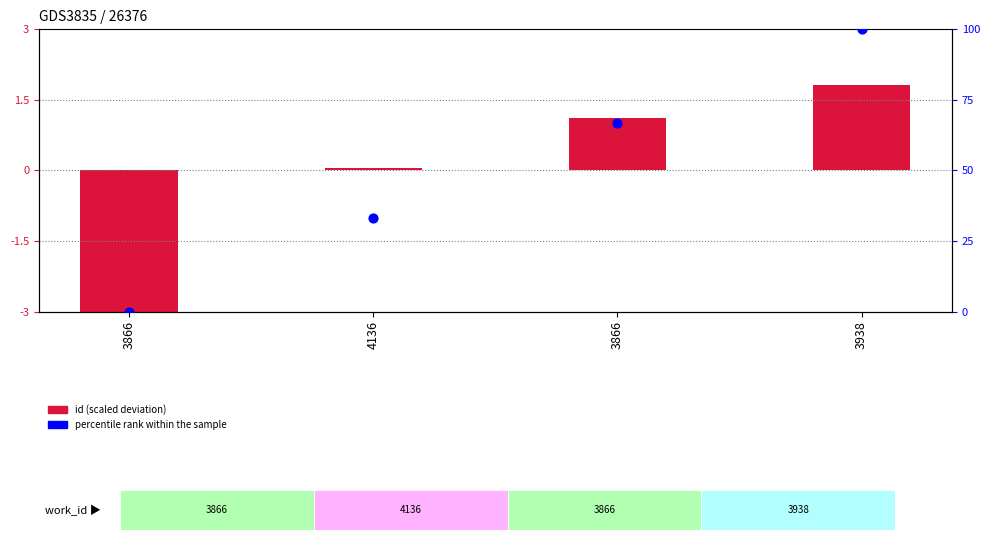

At how many categories does at least one series exceed 35?

2